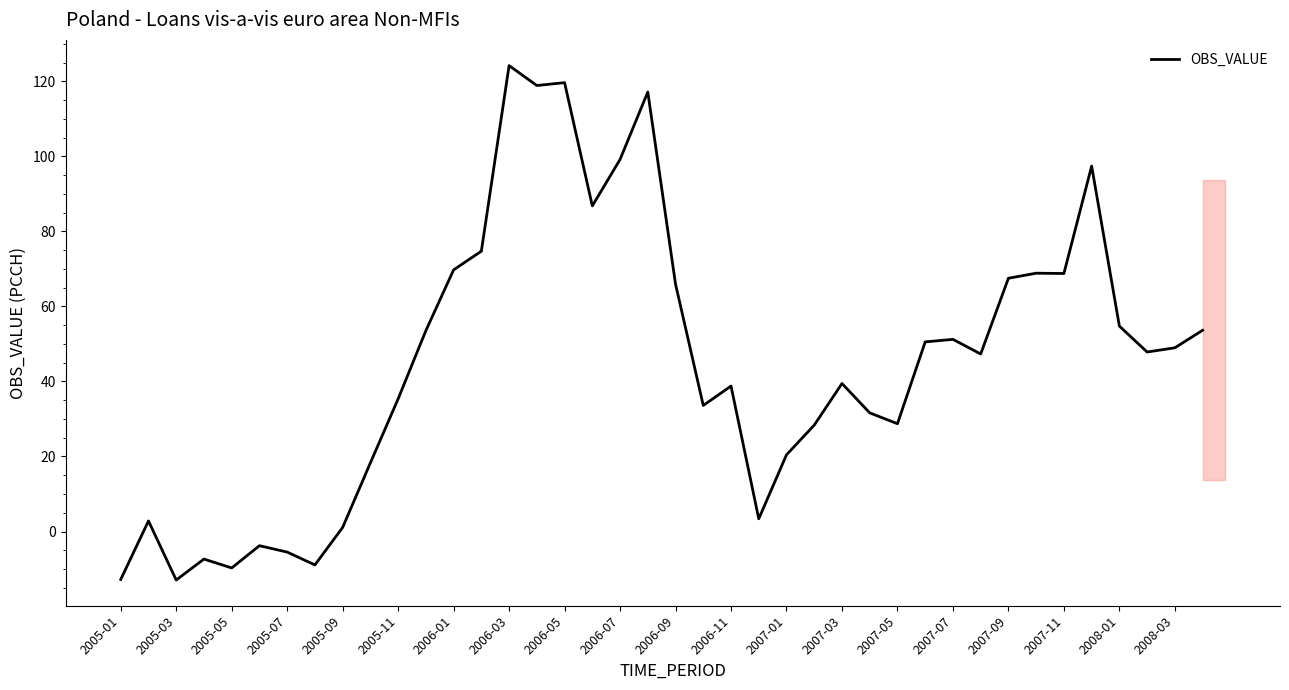

What is the smallest value displayed?

-12.9